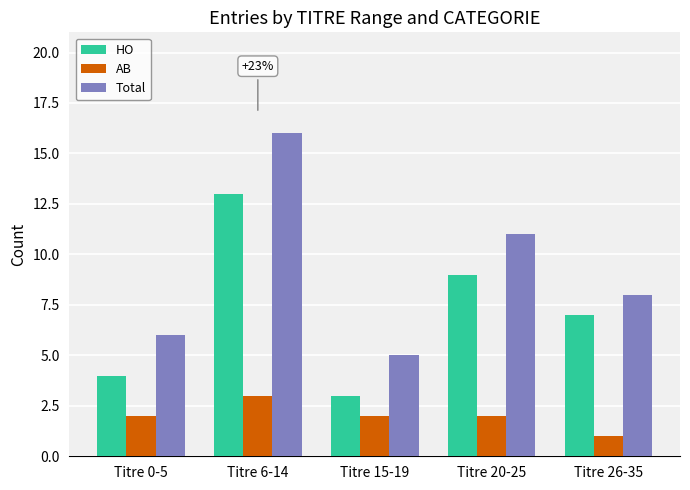

Which series has the widest spread of values?

Total